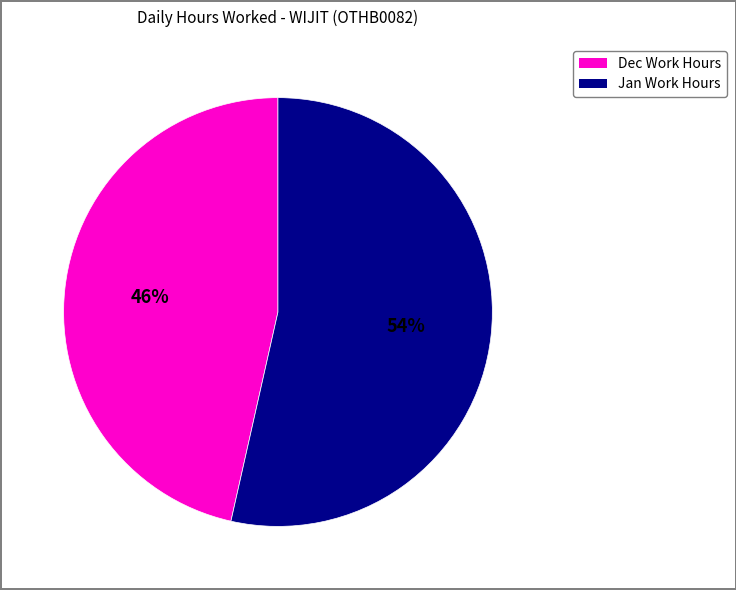

Is there a majority slice in this chart?

Yes